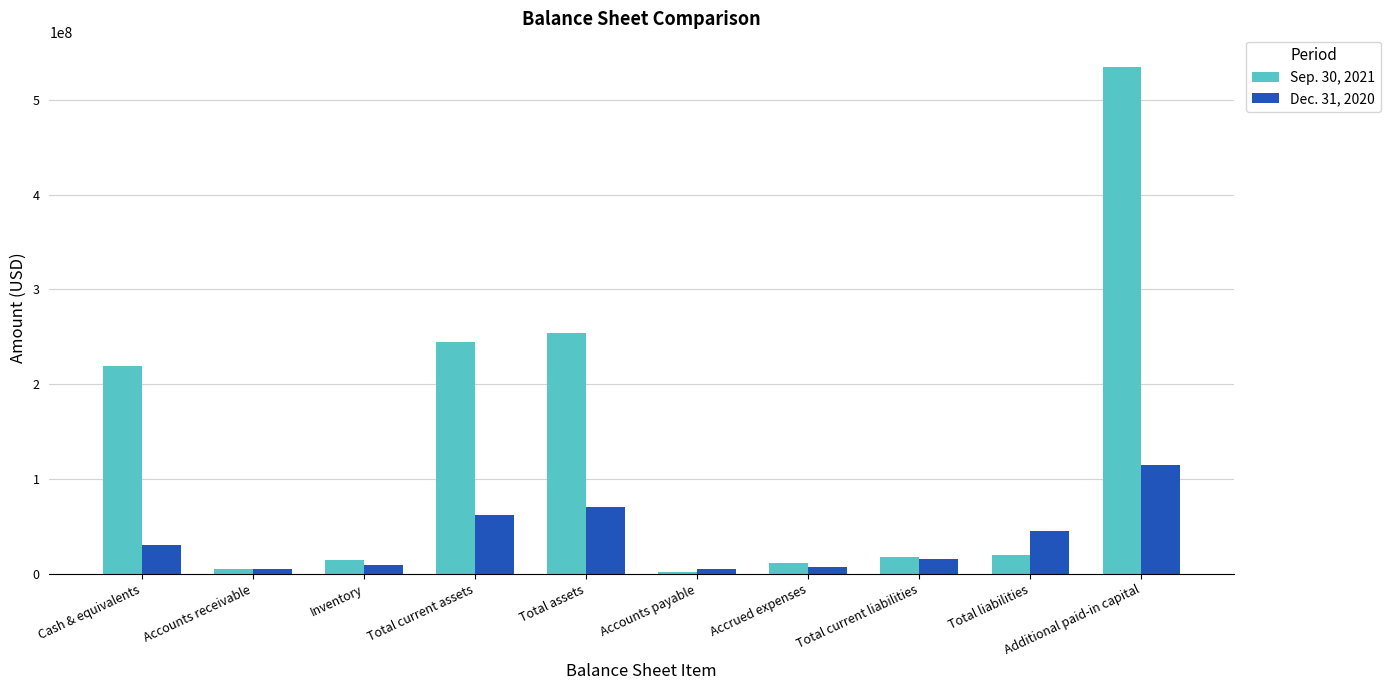

What is the highest value of the Dec. 31, 2020 series?

114575000